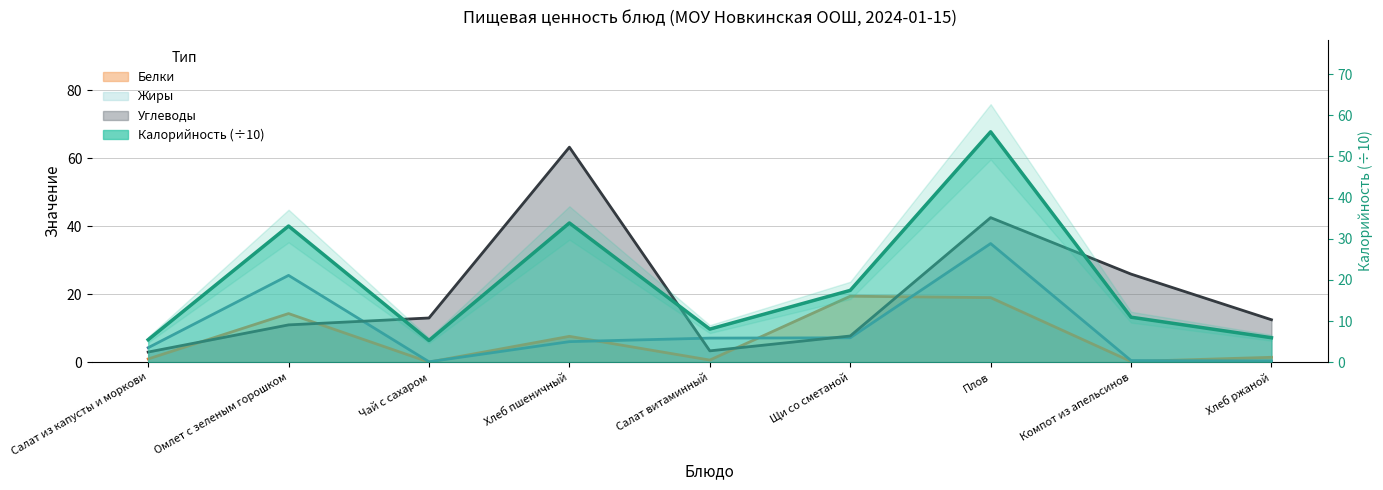

True or false: Углеводы has a value of 19.8 at Хлеб ржаной.

False